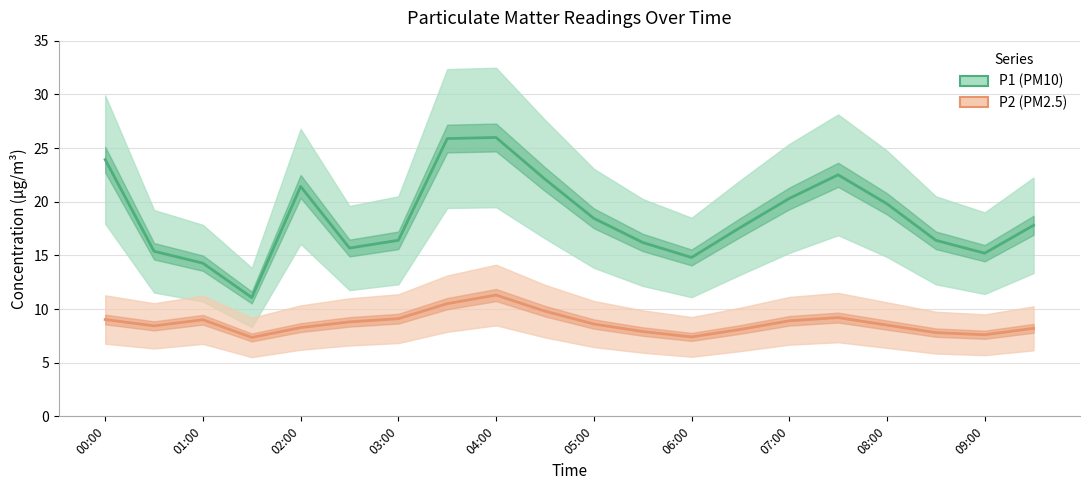

The P2 (PM2.5) series shows 8.9 at 07:00. True or false?

True